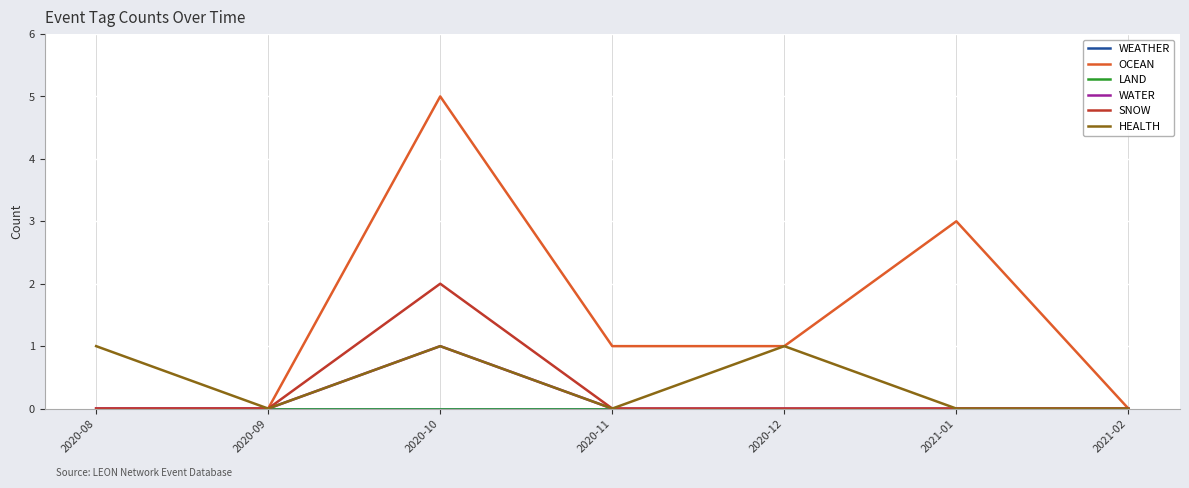

Count the HEALTH values in the range 0 to 1.

7